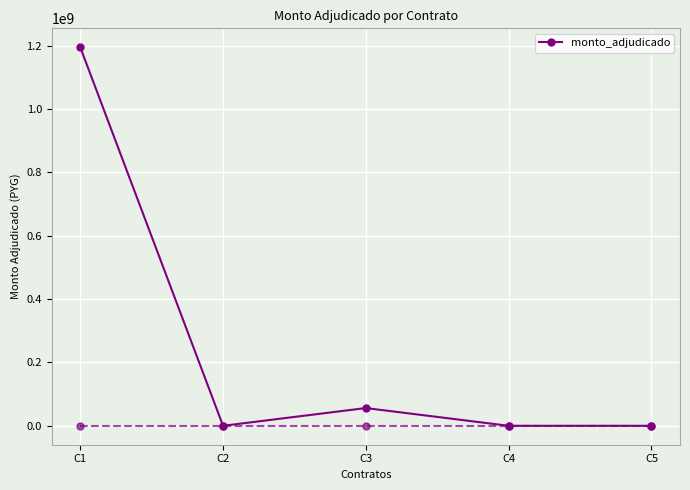

What is the average value?

250200000